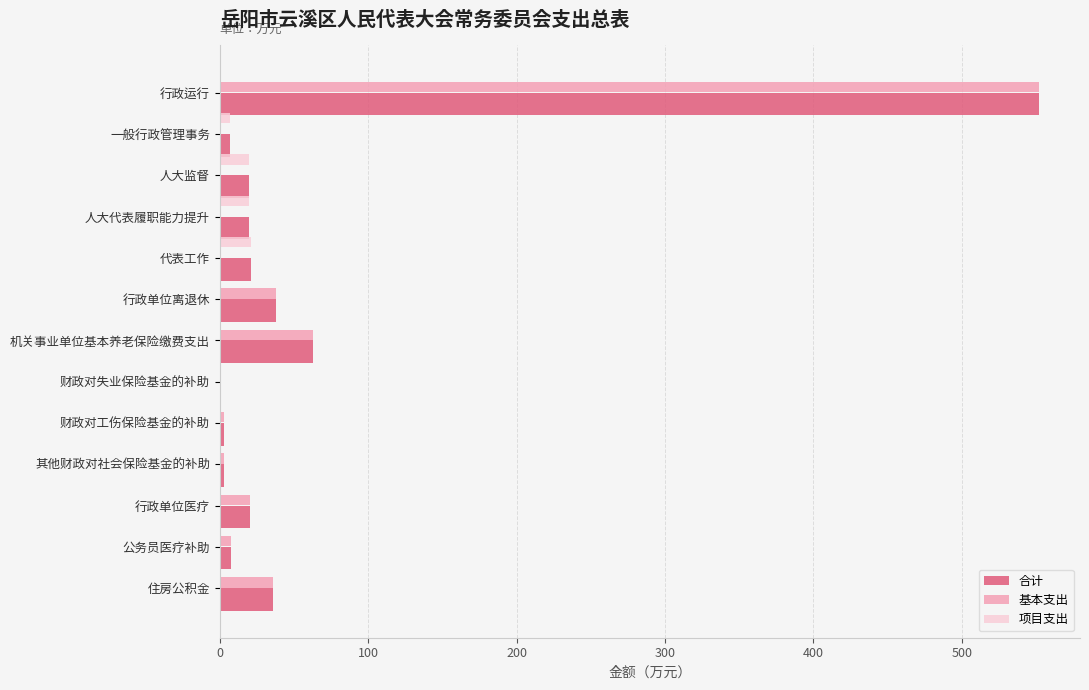

Which category has the highest value in the 合计 series?

行政运行